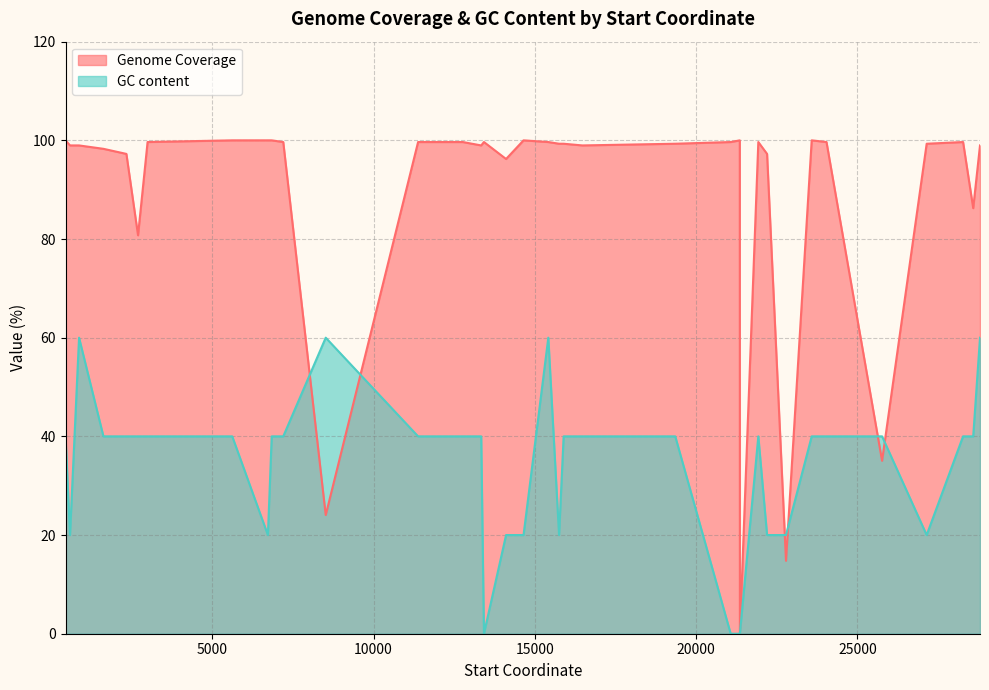

What is the highest value of the GC content series?

60.0